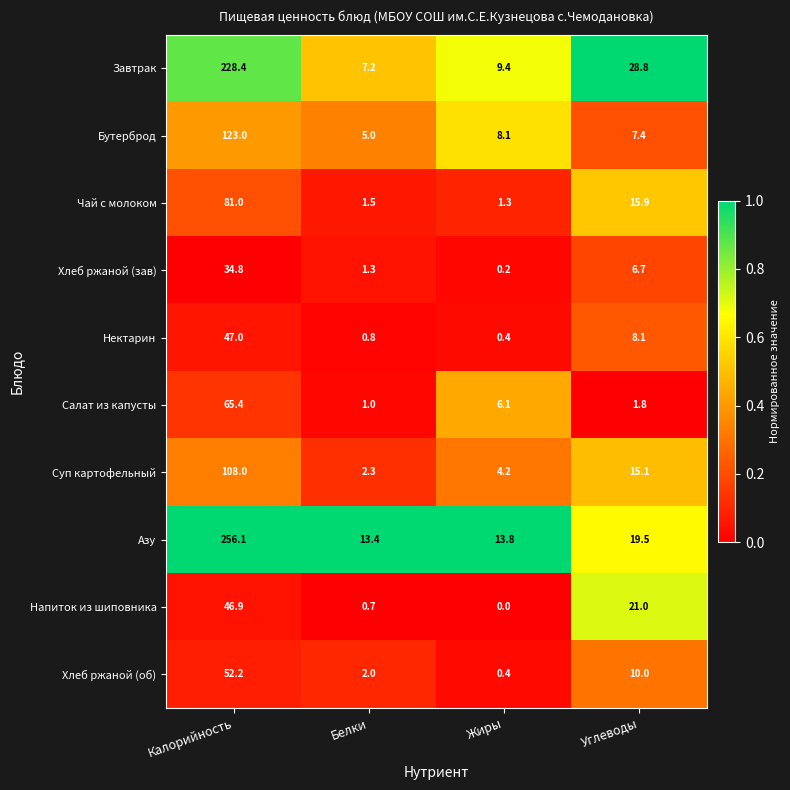

What value does the Бутерброд series have at Жиры?

8.1